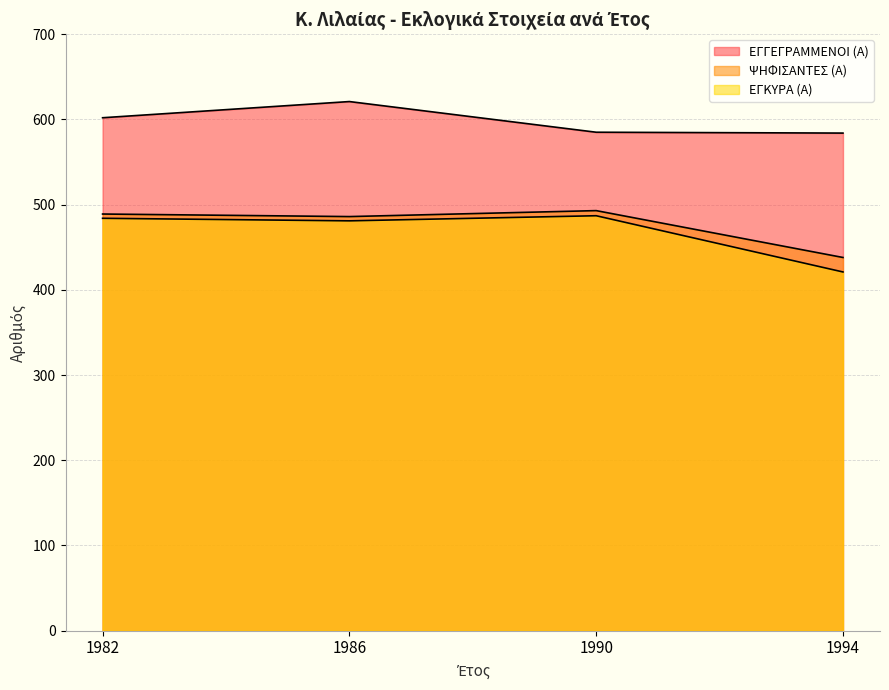

What is the value of the ΕΓΓΕΓΡΑΜΜΕΝΟΙ (Α) point at the 1st from the left?

602